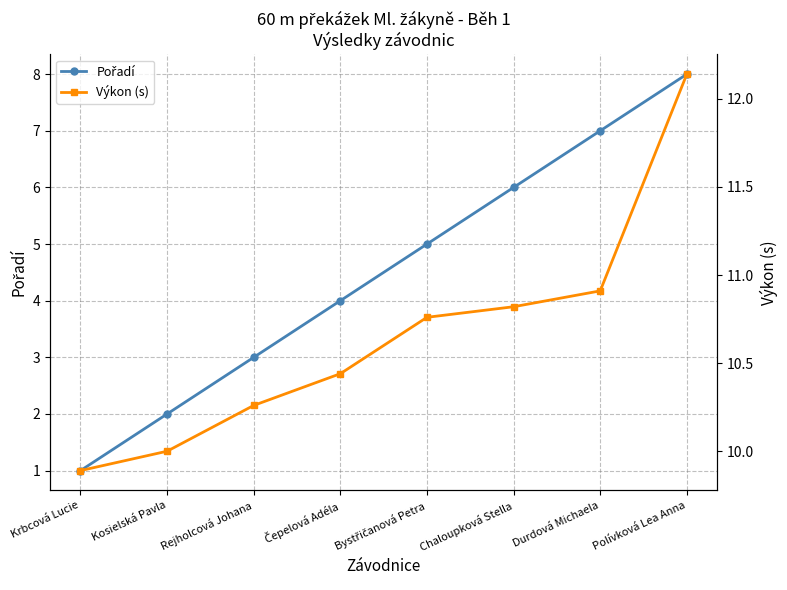

Count the Pořadí values in the range 3 to 7.

5